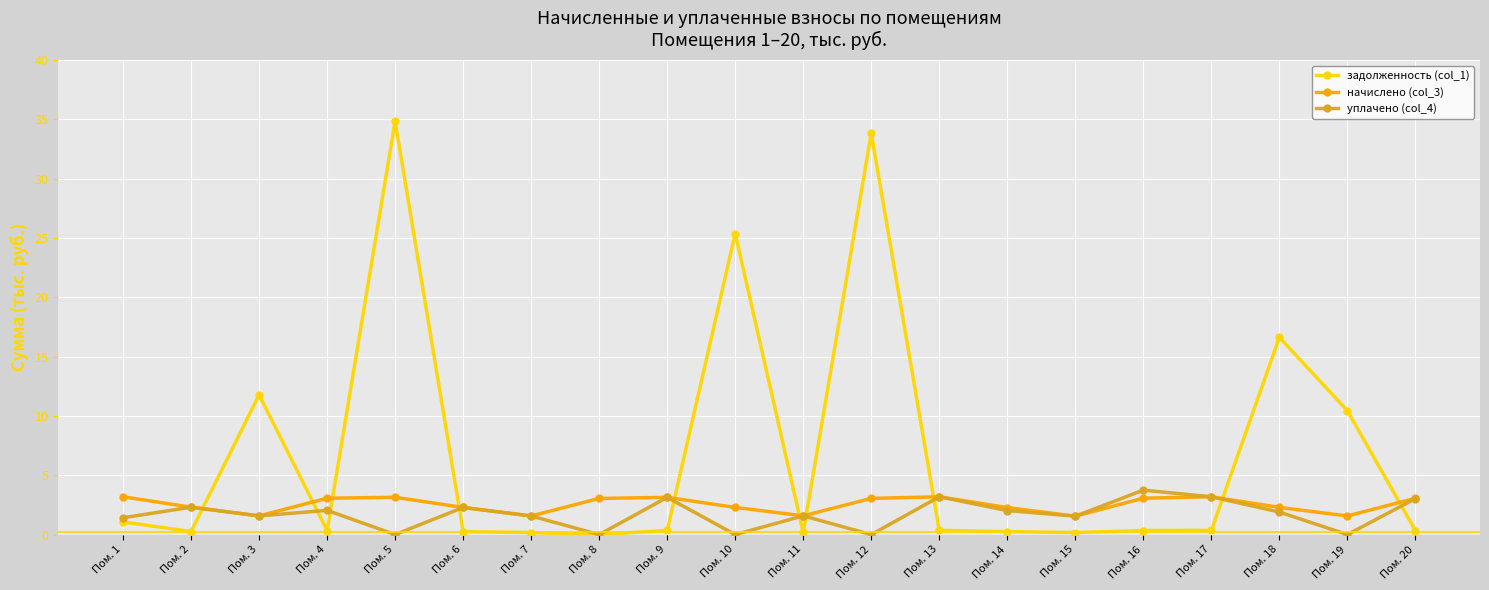

What is the maximum value for начислено (col_3)?

3.2